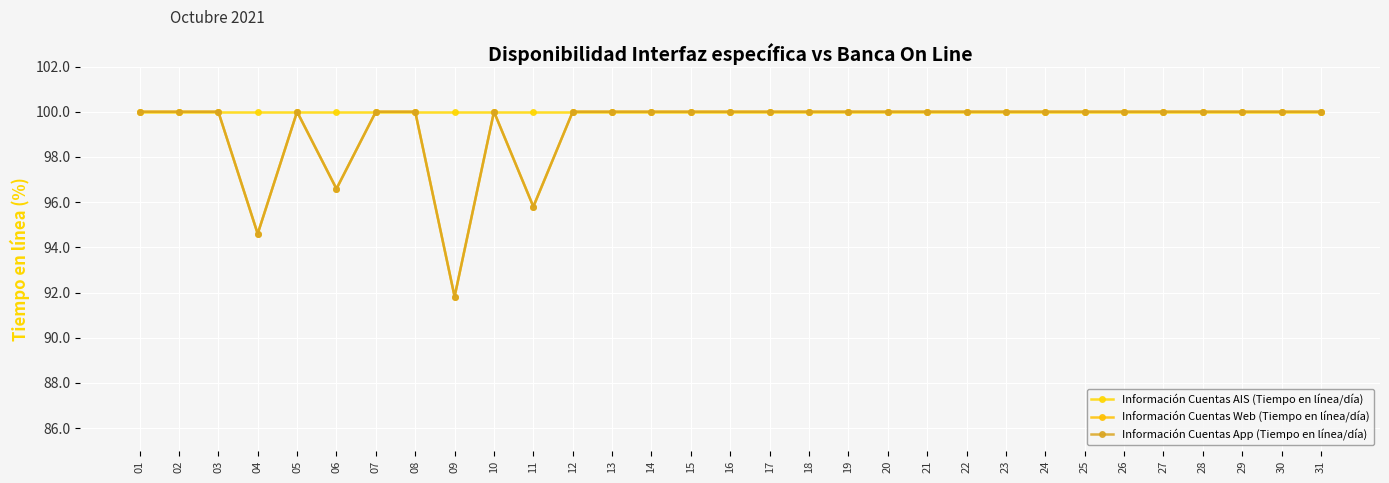

List the series in order of their peak value, highest first.

Información Cuentas AIS (Tiempo en línea/día), Información Cuentas Web (Tiempo en línea/día), Información Cuentas App (Tiempo en línea/día)